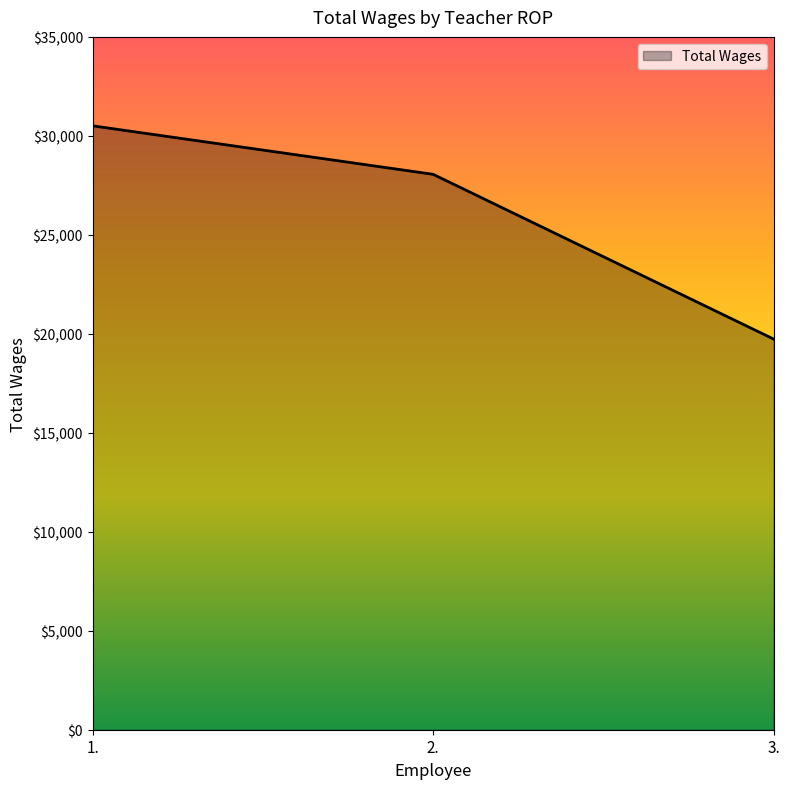

What is the minimum value shown in the chart?

19734